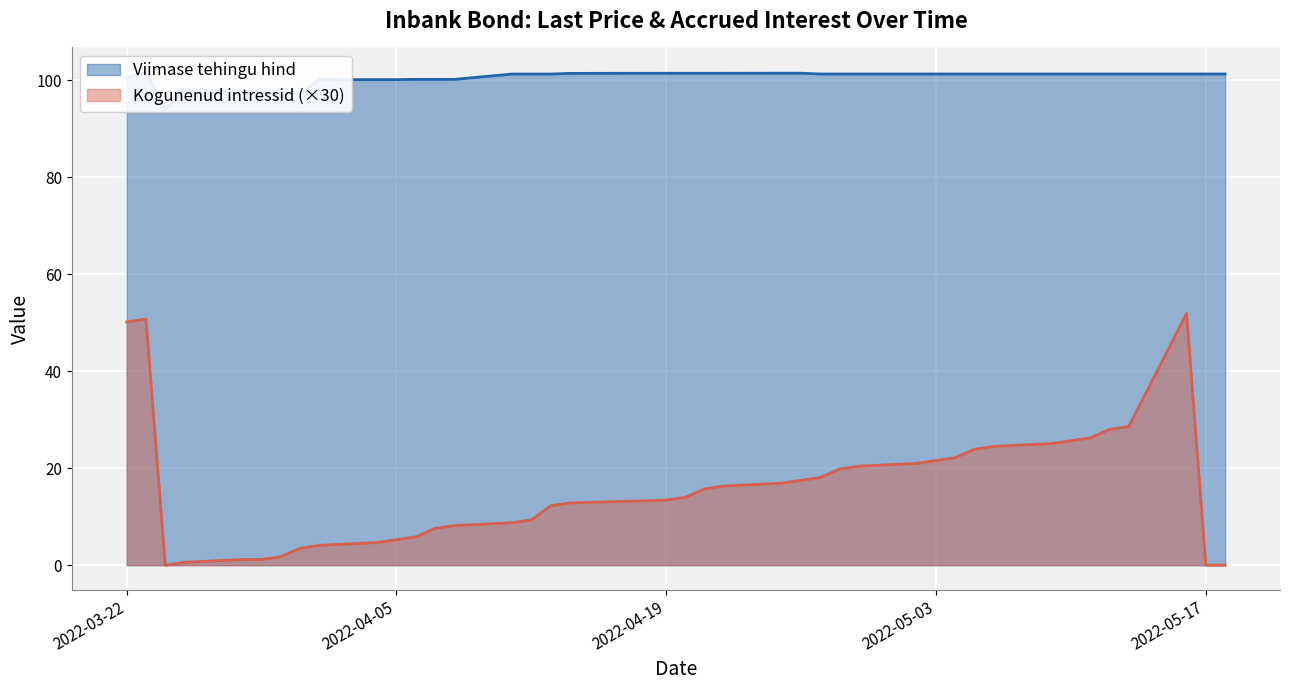

Which has a higher value, 2022-03-29 or 2022-04-28?

2022-04-28